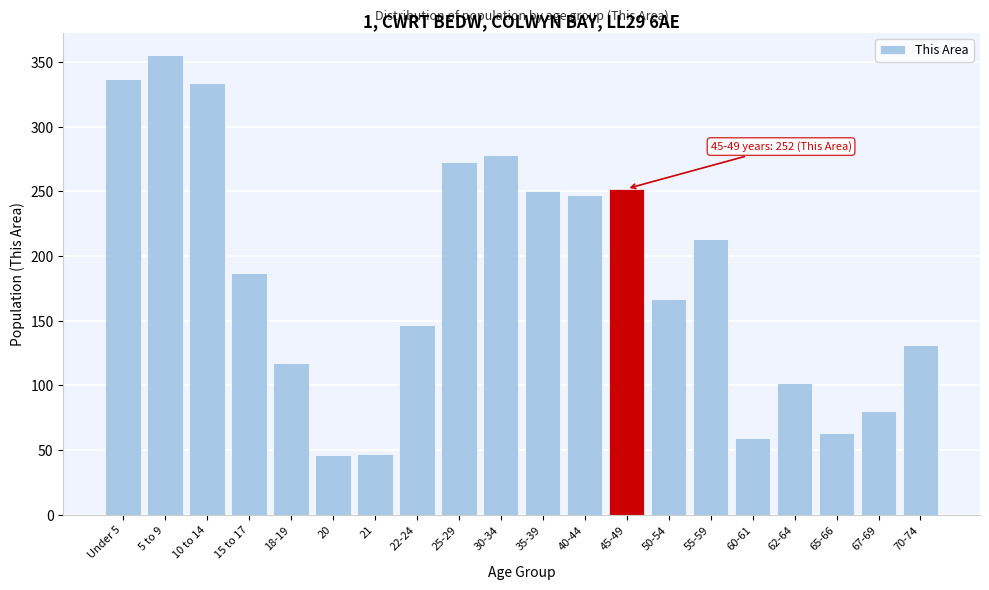

True or false: the data shows 59 at 60-61.

True